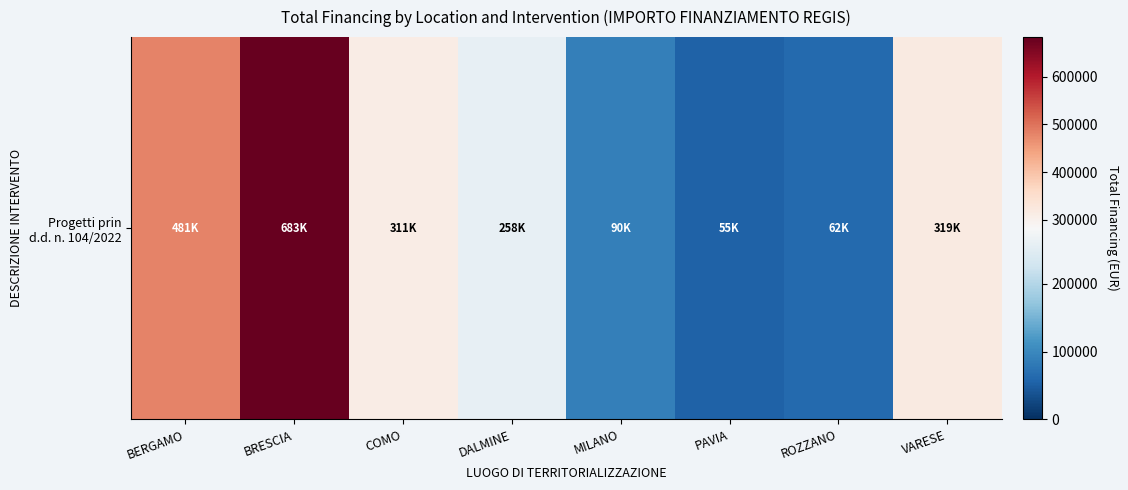

List the labels in order of value, largest first.

BRESCIA, BERGAMO, VARESE, COMO, DALMINE, MILANO, ROZZANO, PAVIA